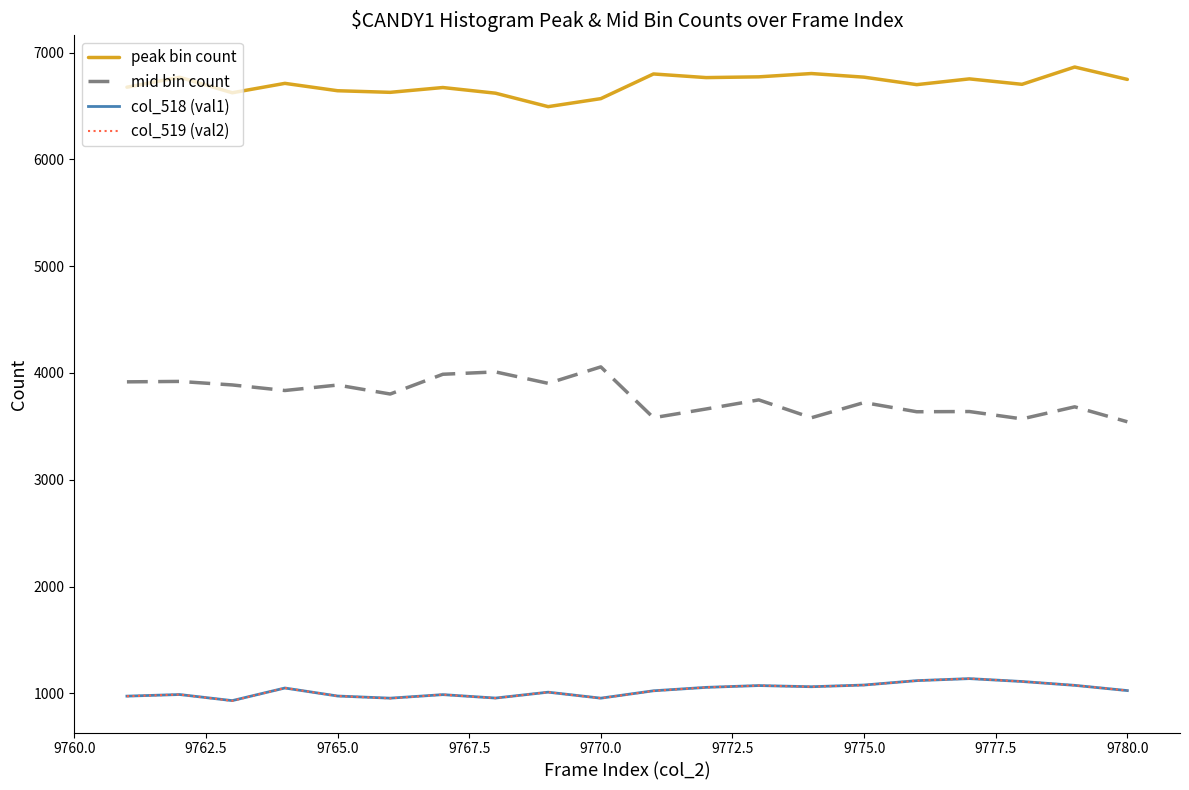

At how many categories does at least one series exceed 5276?

20